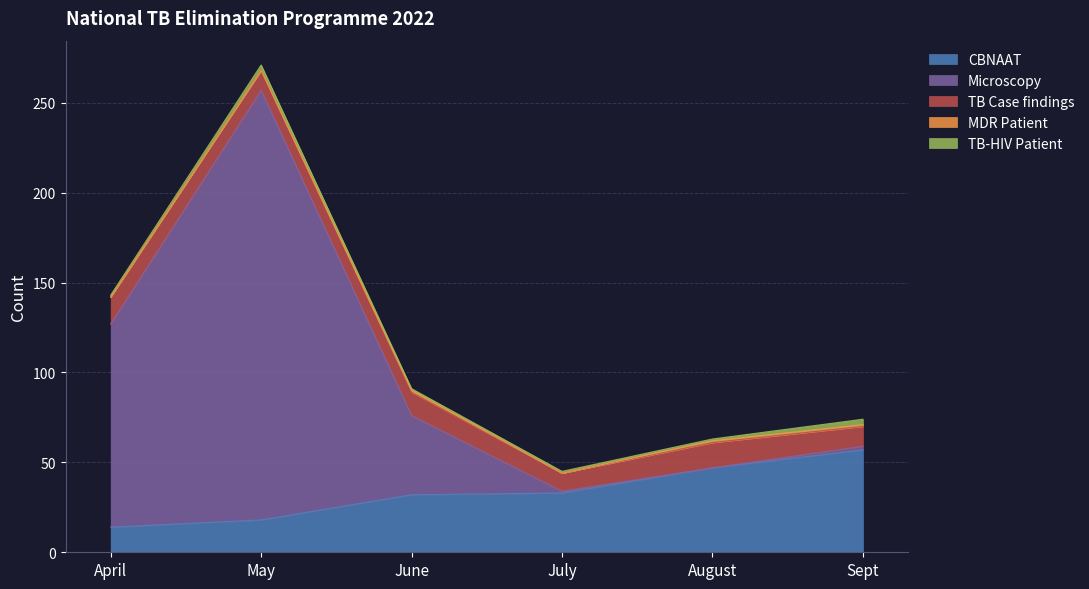

At which category is the sum across all series the highest?

May